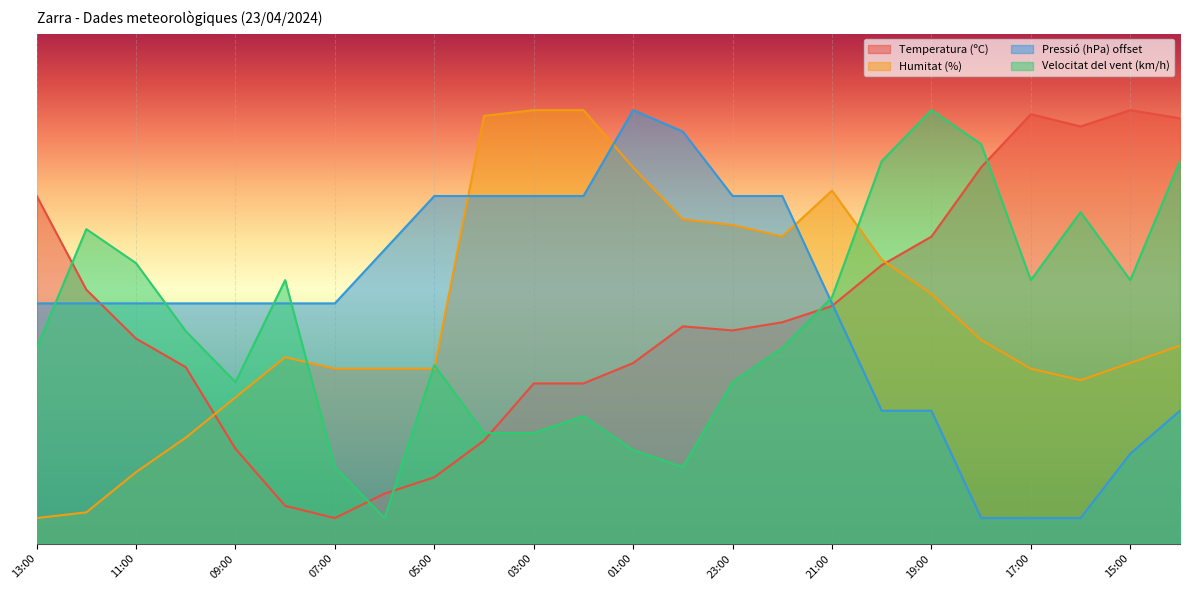

Does the chart display data point markers on the line(s)?

No